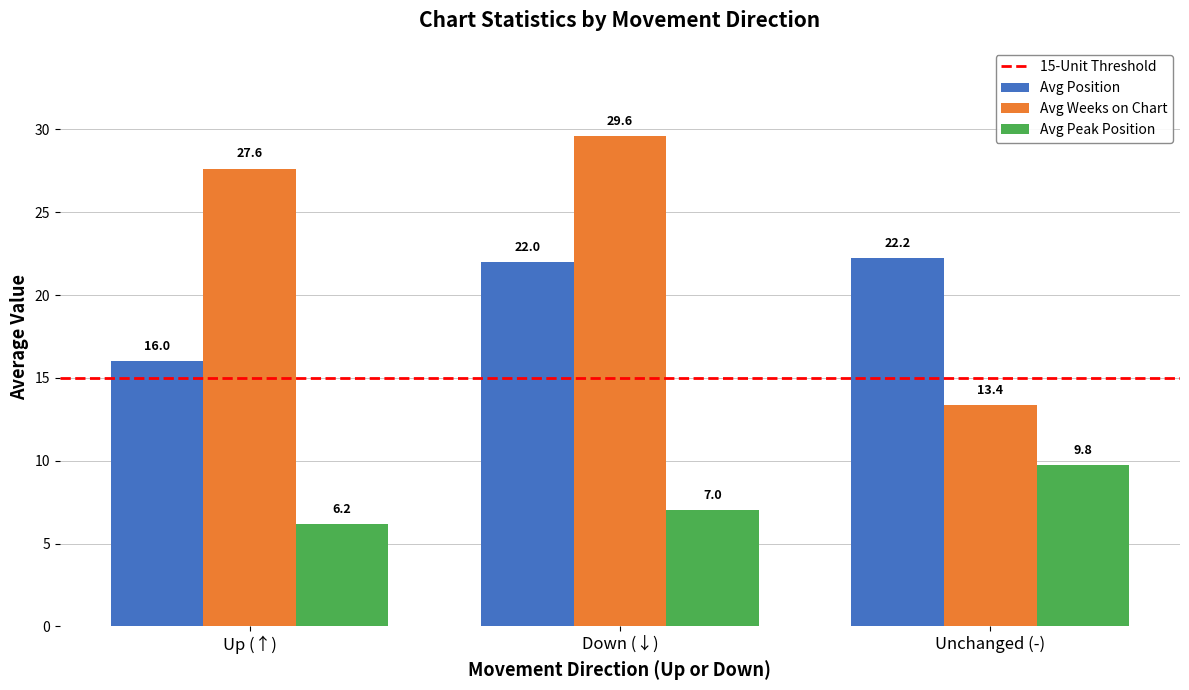

The Avg Weeks on Chart series shows 13.4 at Unchanged (-). True or false?

True